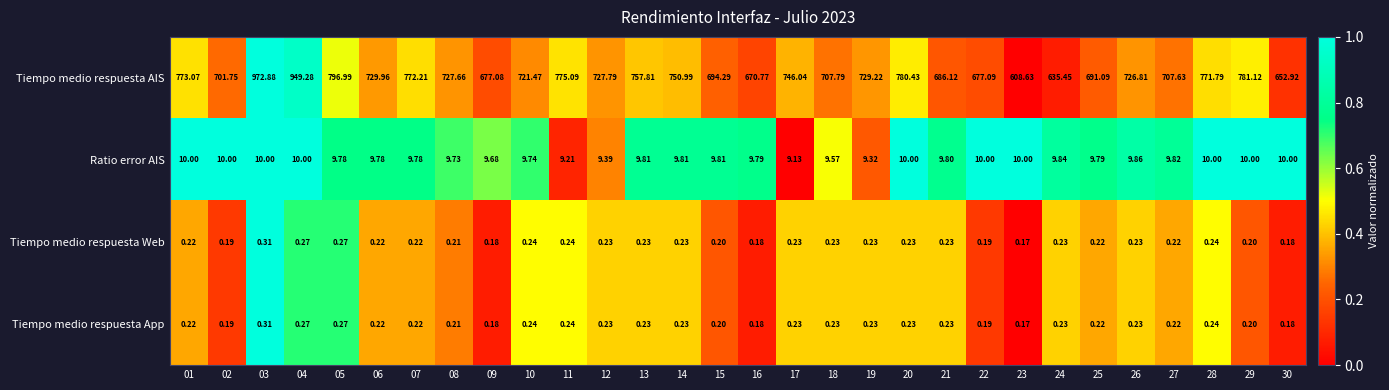

Is the value of Tiempo medio respuesta Web at 09 greater than the value of Tiempo medio respuesta App at 27?

No